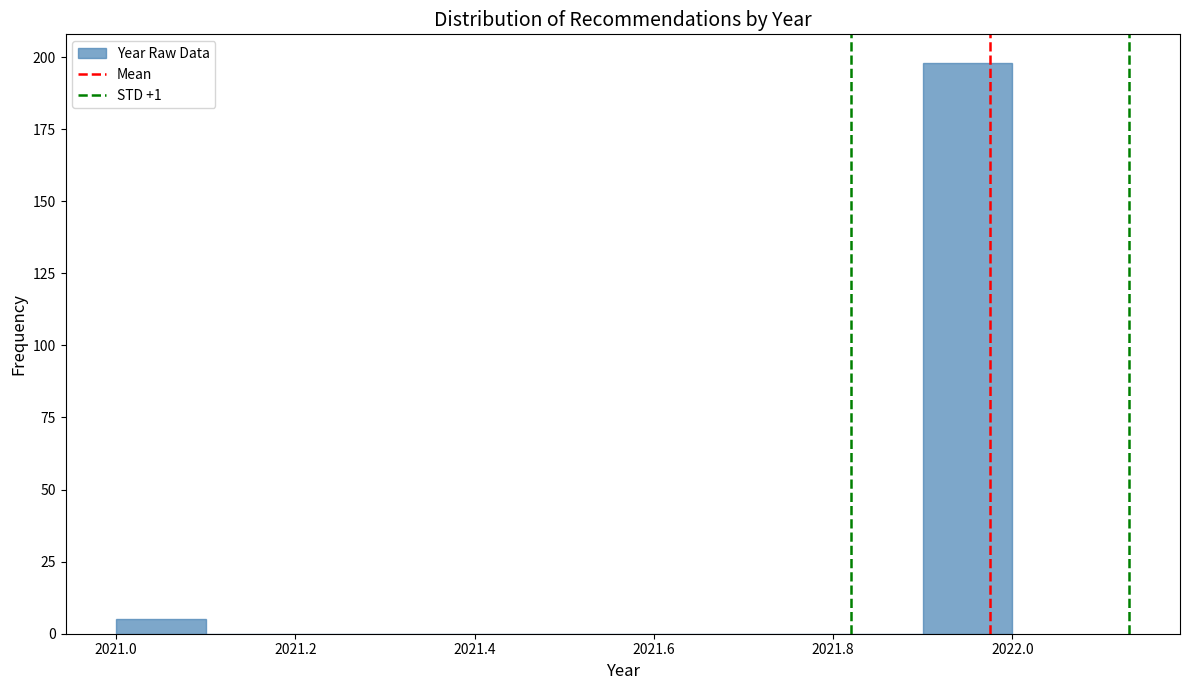

Reading left to right, transcribe this chart: for each bar, give the range it covers on the x-axis and its height. The values are not printed on the chart, so give them approximately, as read against the axis.

2021.0 to 2021.1: 5
2021.1 to 2021.2: 0
2021.2 to 2021.3: 0
2021.3 to 2021.4: 0
2021.4 to 2021.5: 0
2021.5 to 2021.6: 0
2021.6 to 2021.7: 0
2021.7 to 2021.8: 0
2021.8 to 2021.9: 0
2021.9 to 2022.0: 200